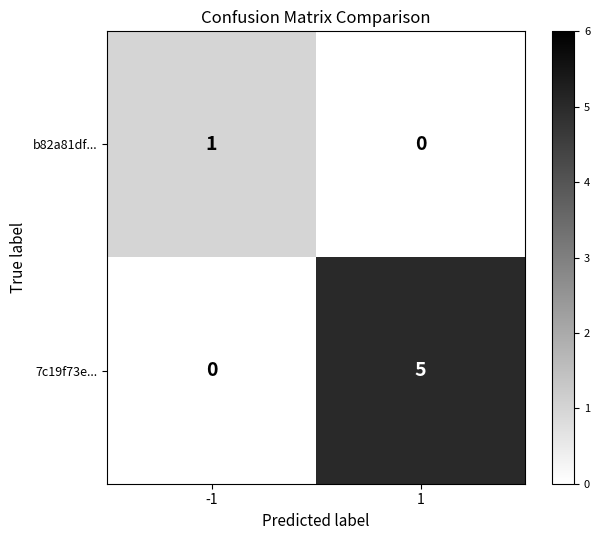

What is the difference between the 7c19f73e... values at -1 and 1?

5